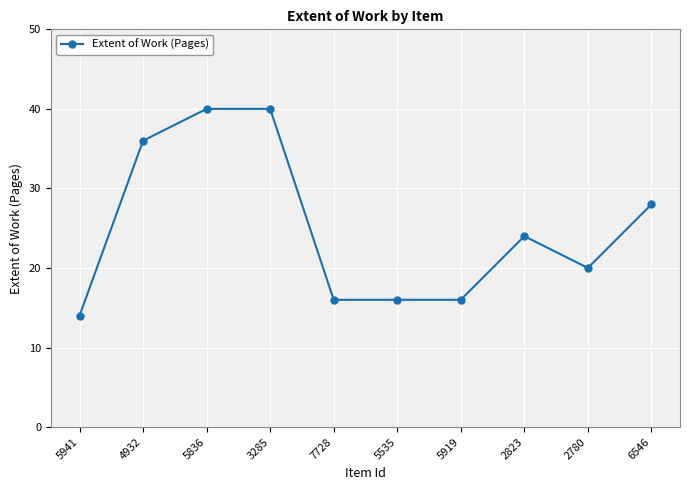

What is the label of the 2nd point from the right?

2780